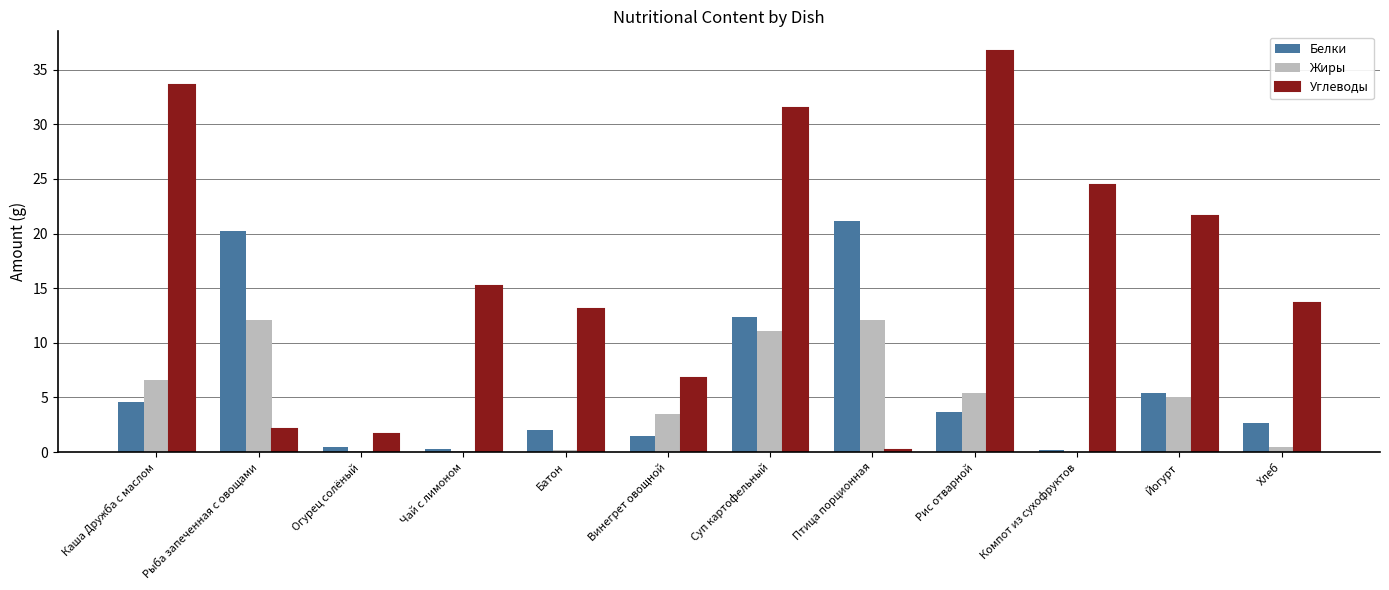

What is the average value of the Белки series?

6.2